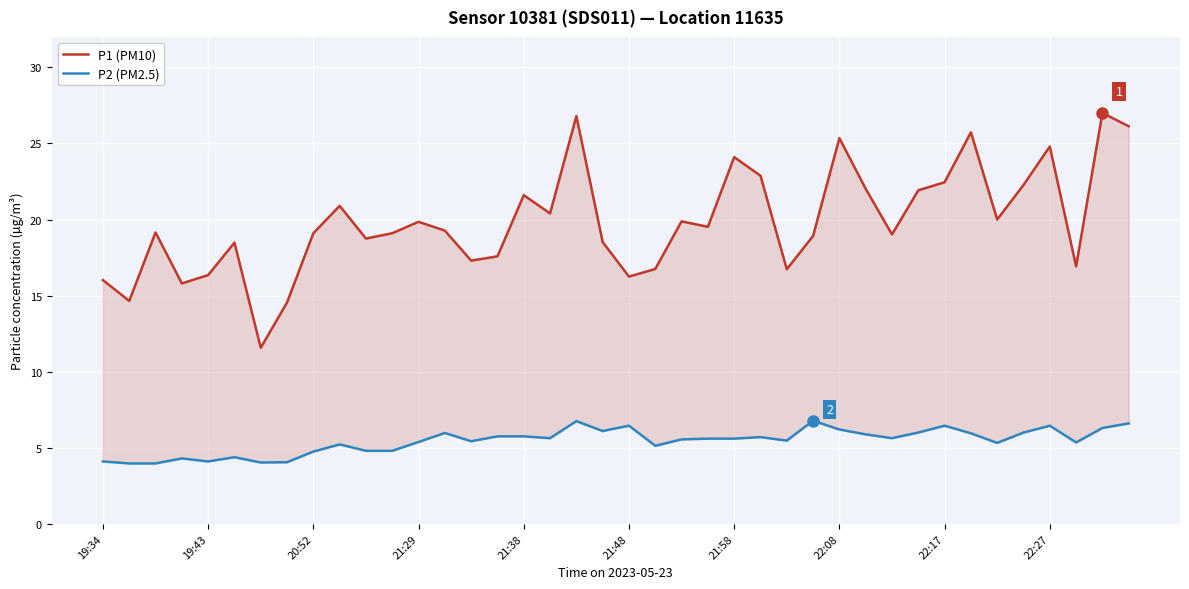

True or false: P2 (PM2.5) and P1 (PM10) intersect in this chart.

False